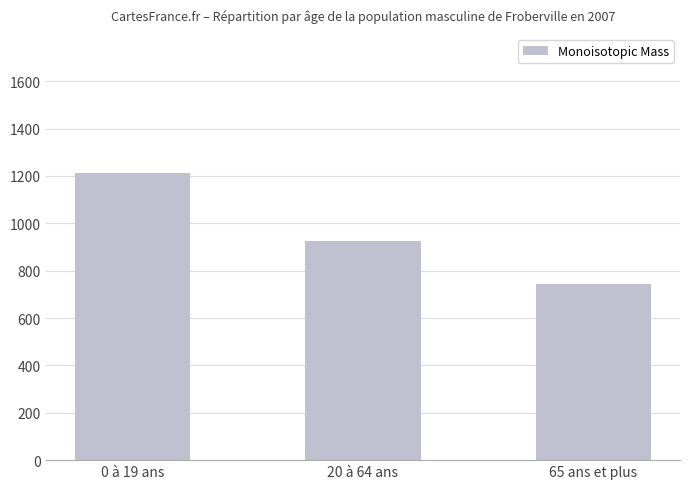

The chart shows a value of 398.0 at 0 à 19 ans. True or false?

False